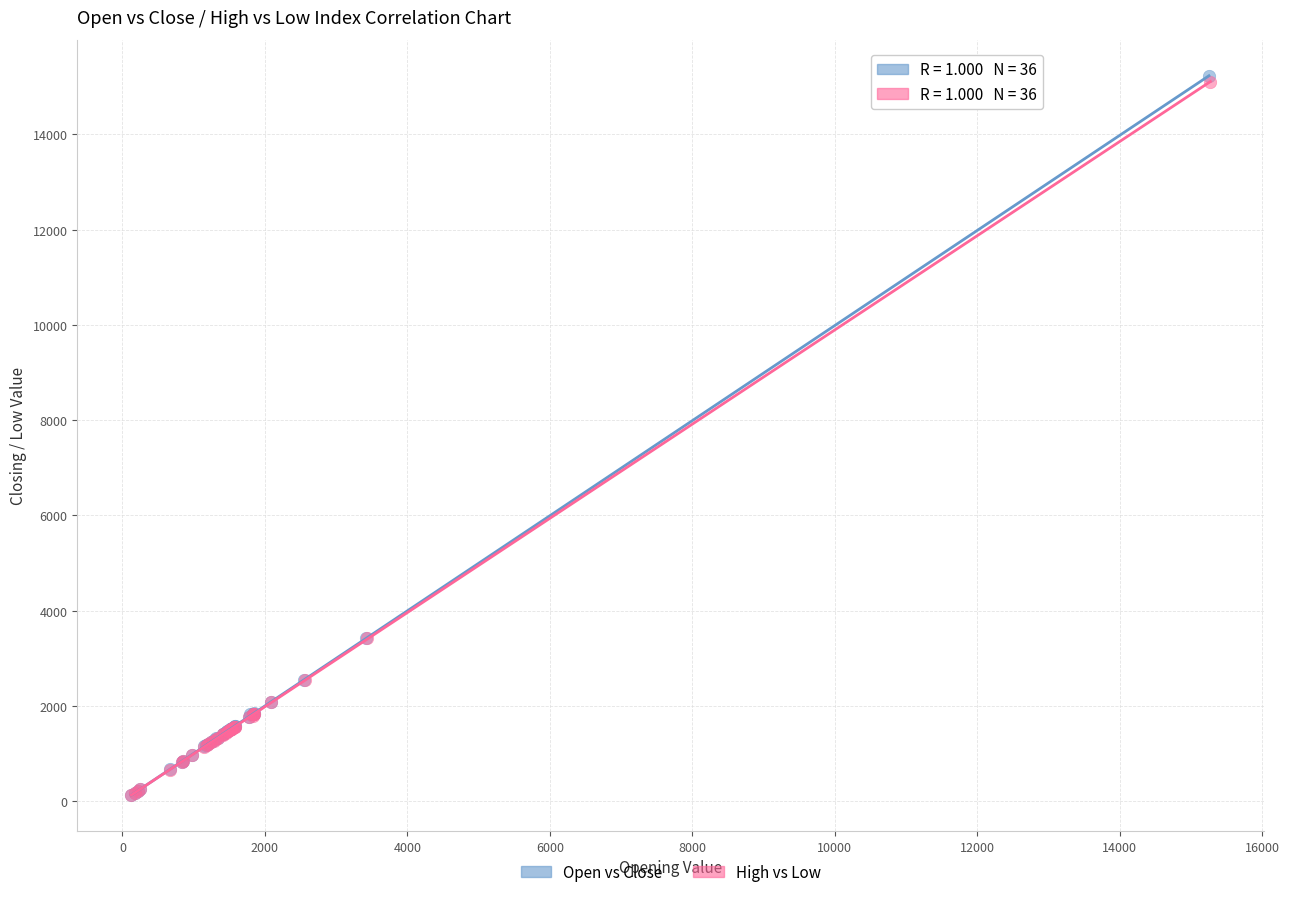

Which series has the largest Y range (max minus min)?

Open vs Close